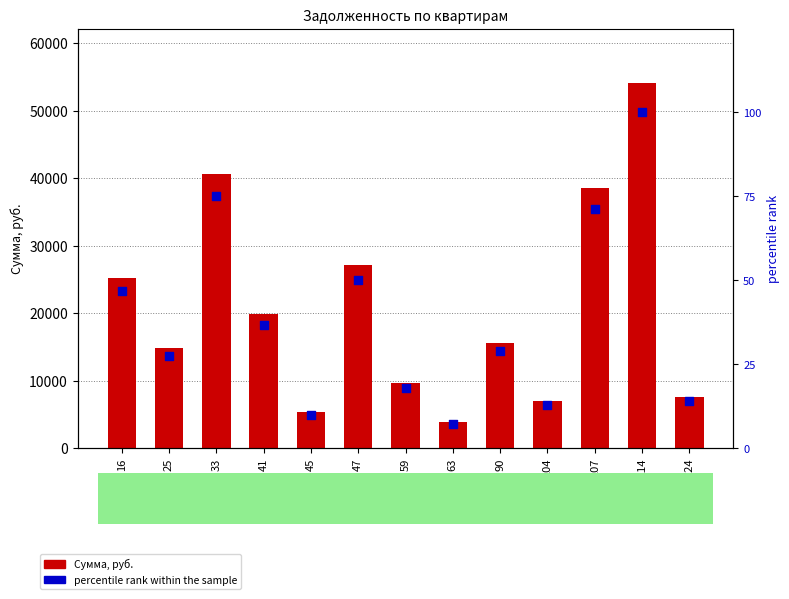

Which series has the largest Y range (max minus min)?

Сумма, руб.